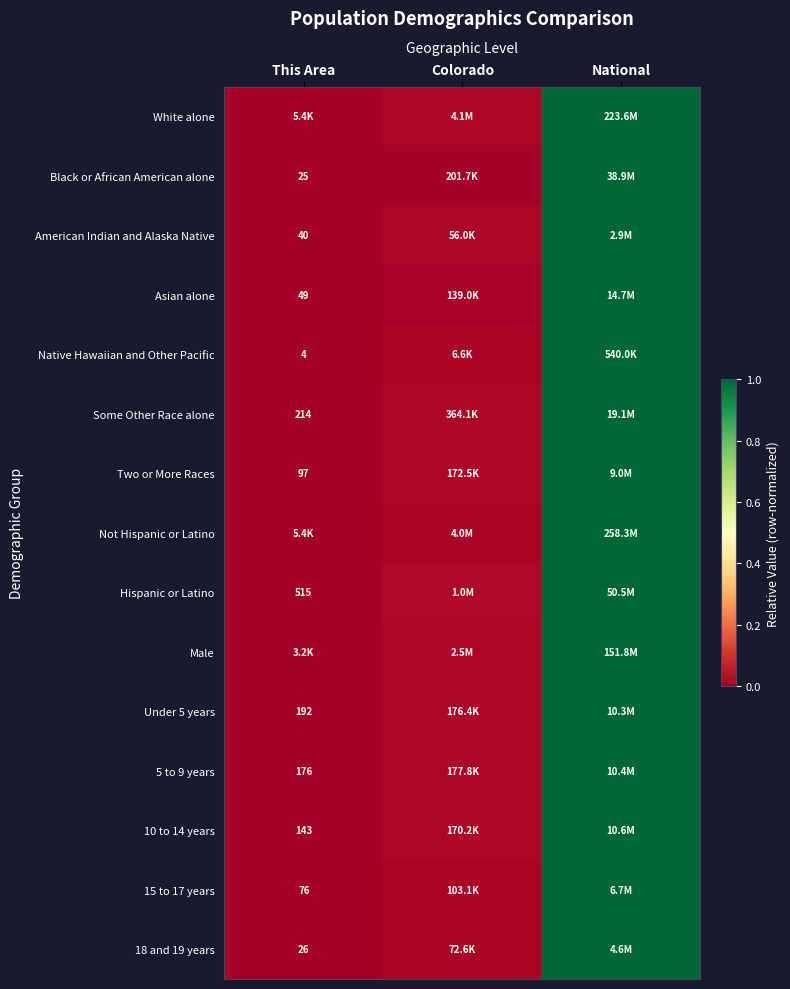

Is it true that Hispanic or Latino equals 0.0 at Colorado?

True